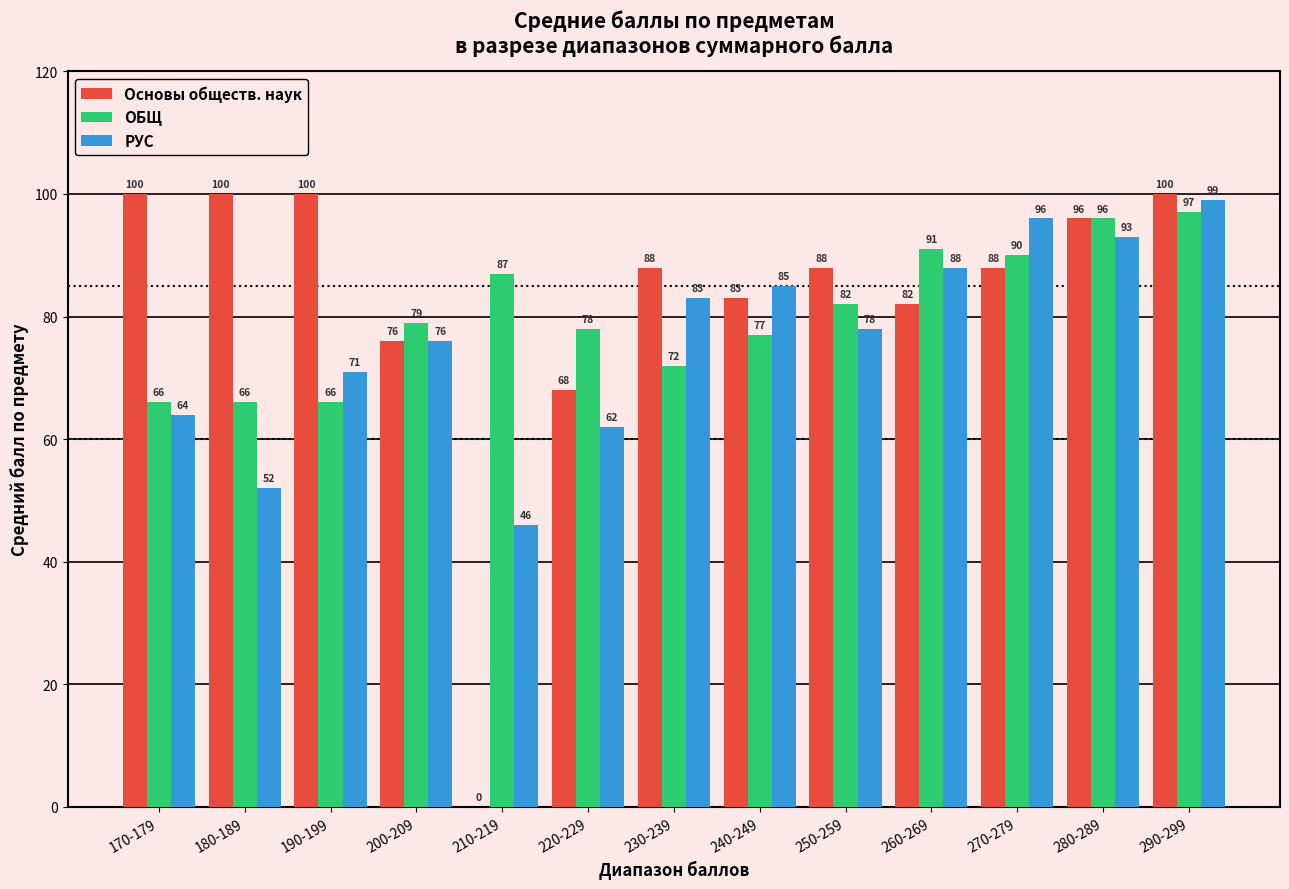

What is the sum of all ОБЩ values?

1047